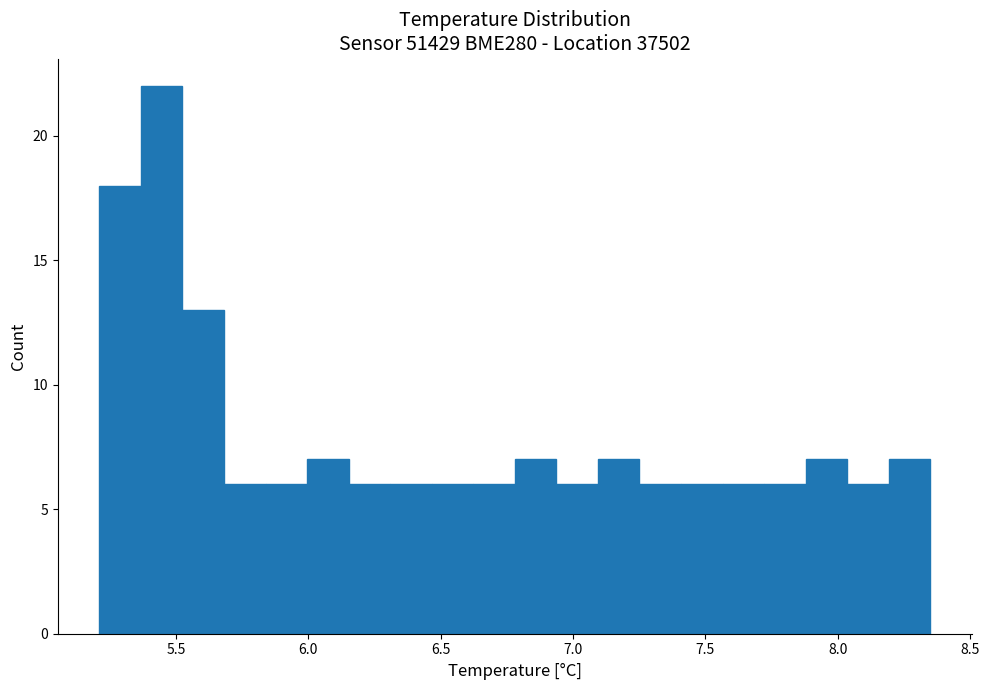

Around what value on the x-axis is the tallest bar? Give the approximate position of its centre, as read against the axis.

5.45